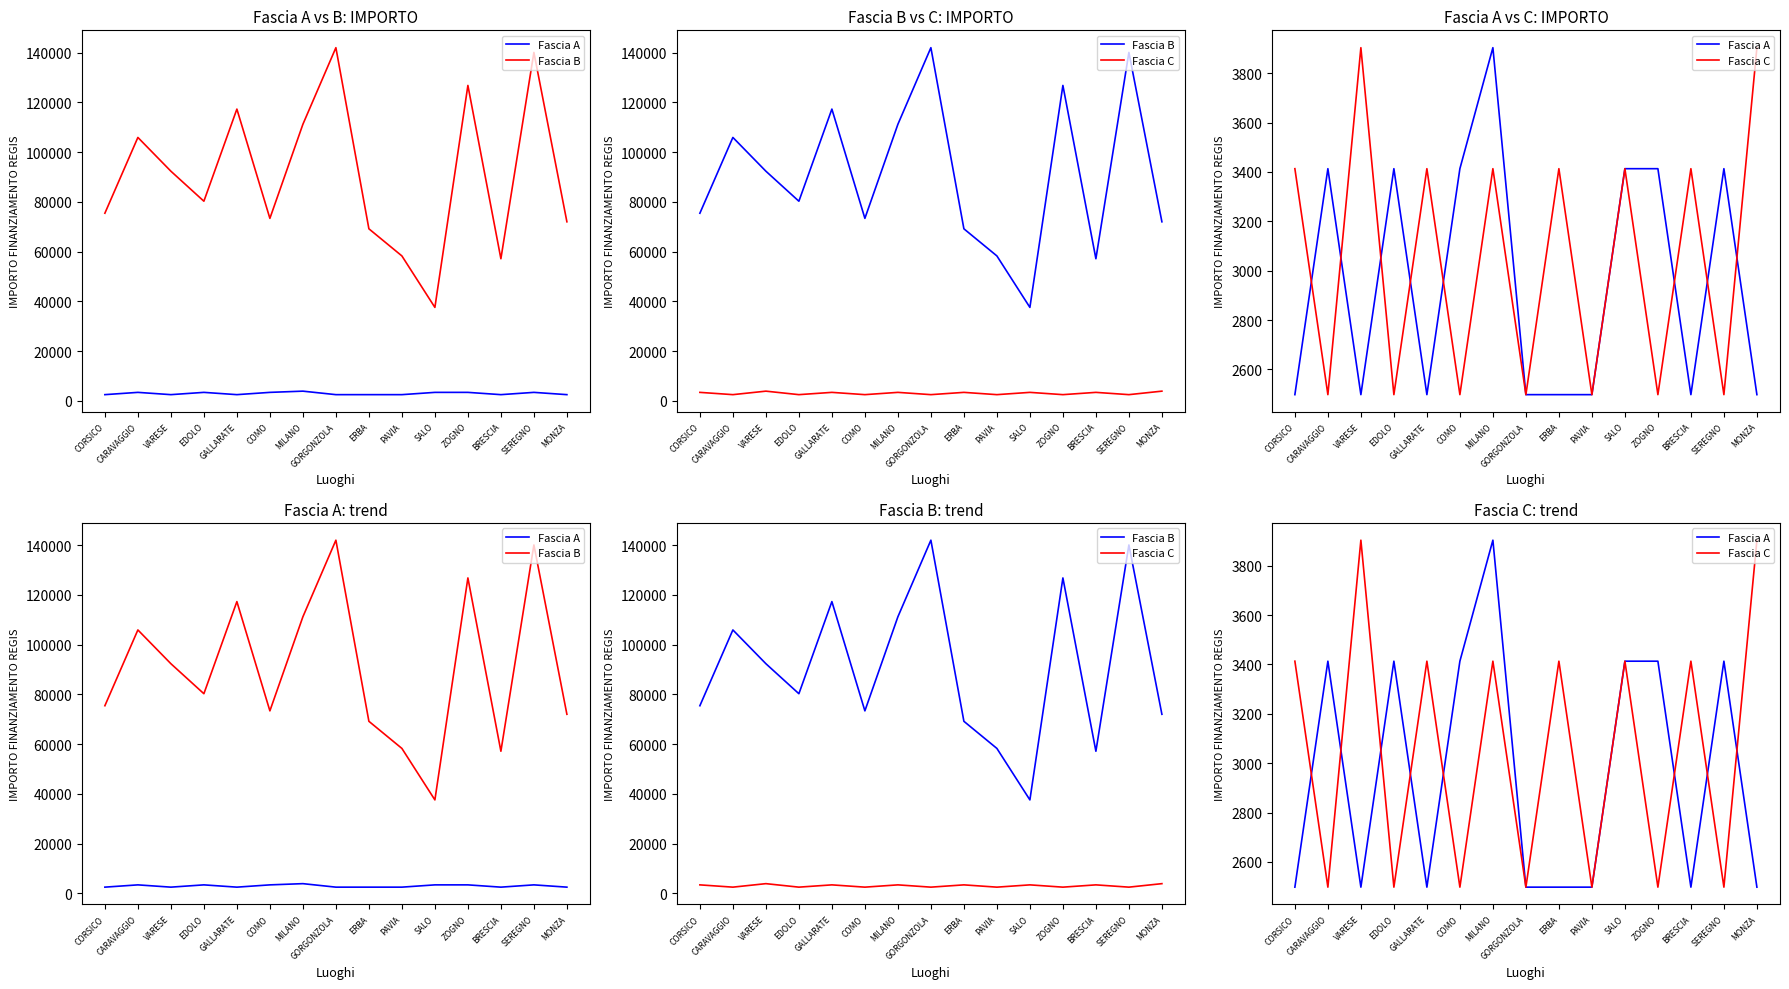

Where is the first local minimum for Fascia A?

VARESE